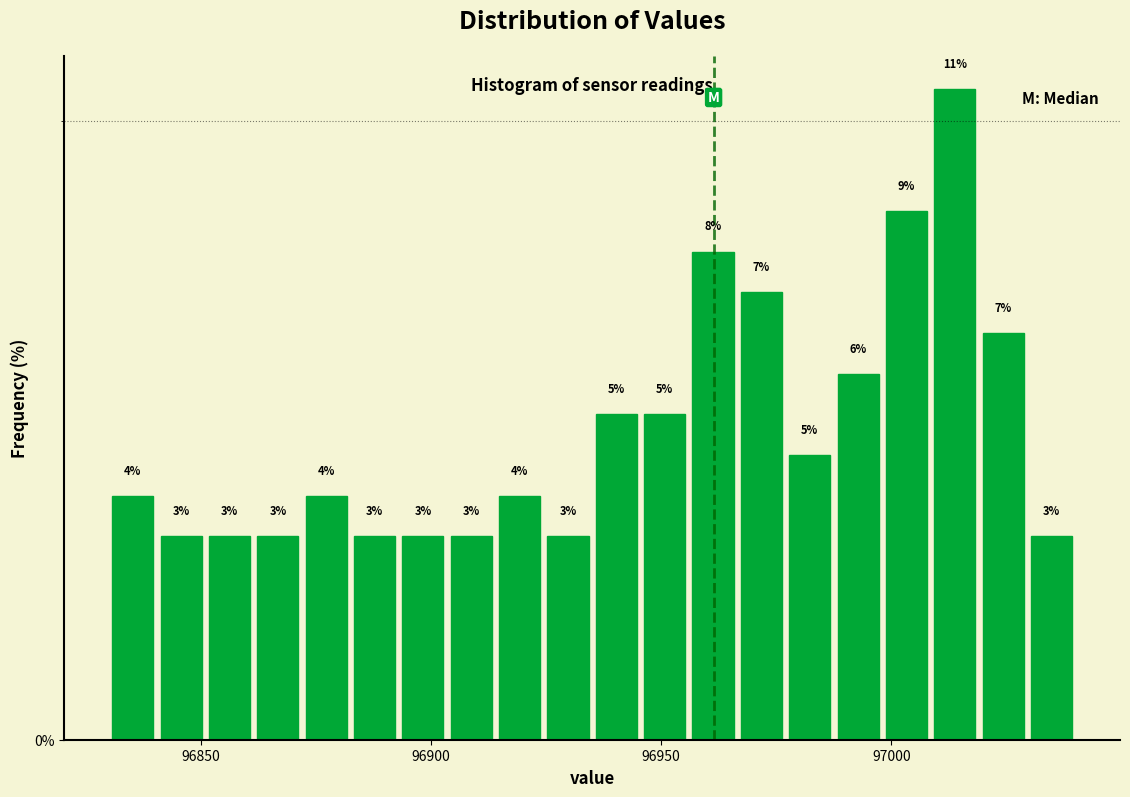

Read against the x-axis, roughly where is the centre of the tallest bar?

97015